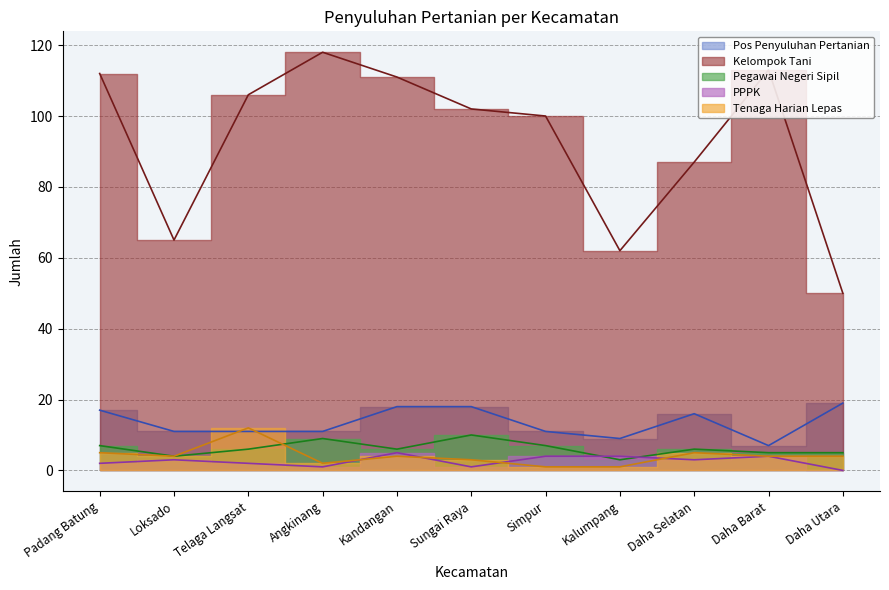

Where is the first local minimum for Pos Penyuluhan Pertanian?

Kalumpang